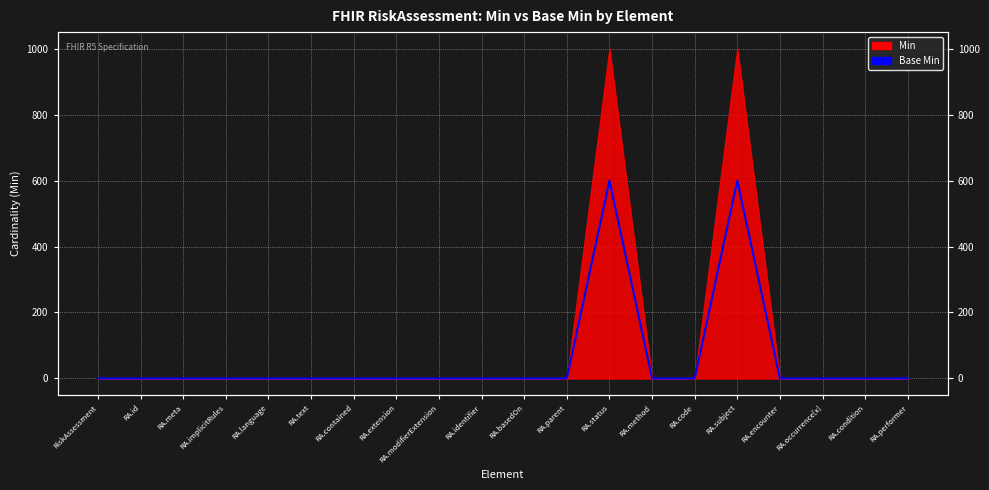

List the labels in order of value, smallest first.

RiskAssessment, RA.id, RA.meta, RA.implicitRules, RA.language, RA.text, RA.contained, RA.extension, RA.modifierExtension, RA.identifier, RA.basedOn, RA.parent, RA.method, RA.code, RA.encounter, RA.occurrence[x], RA.condition, RA.performer, RA.status, RA.subject